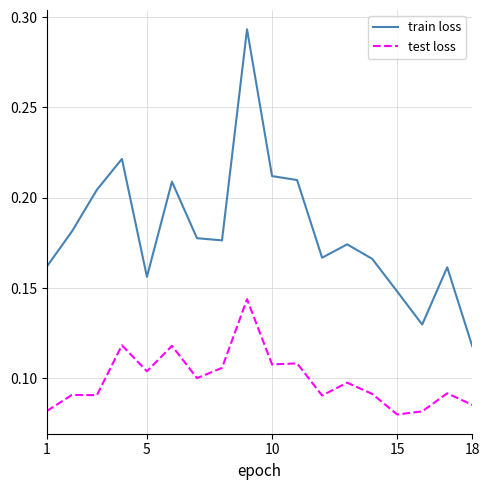

Which series has the largest total across all categories?

train loss